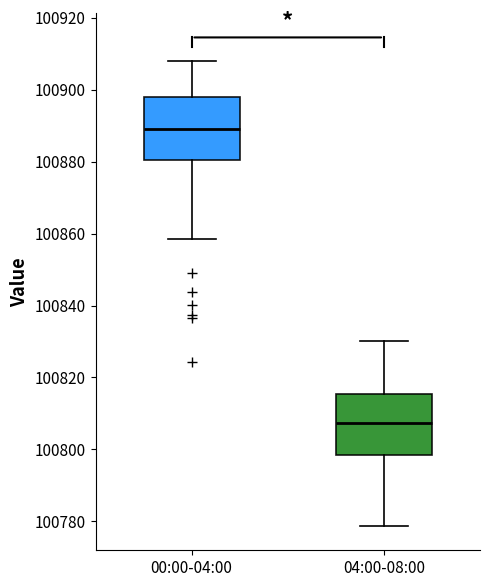

Reading left to right, read every box against the y-axis: the position of its median line, the range the box covers, and the ends of its whiskers. The values are not printed on the chart, so give them approximately, as read against the axis.

00:00-04:00: median 100890, box 100880 to 100898, whiskers 100858 to 100908
04:00-08:00: median 100808, box 100798 to 100816, whiskers 100778 to 100830